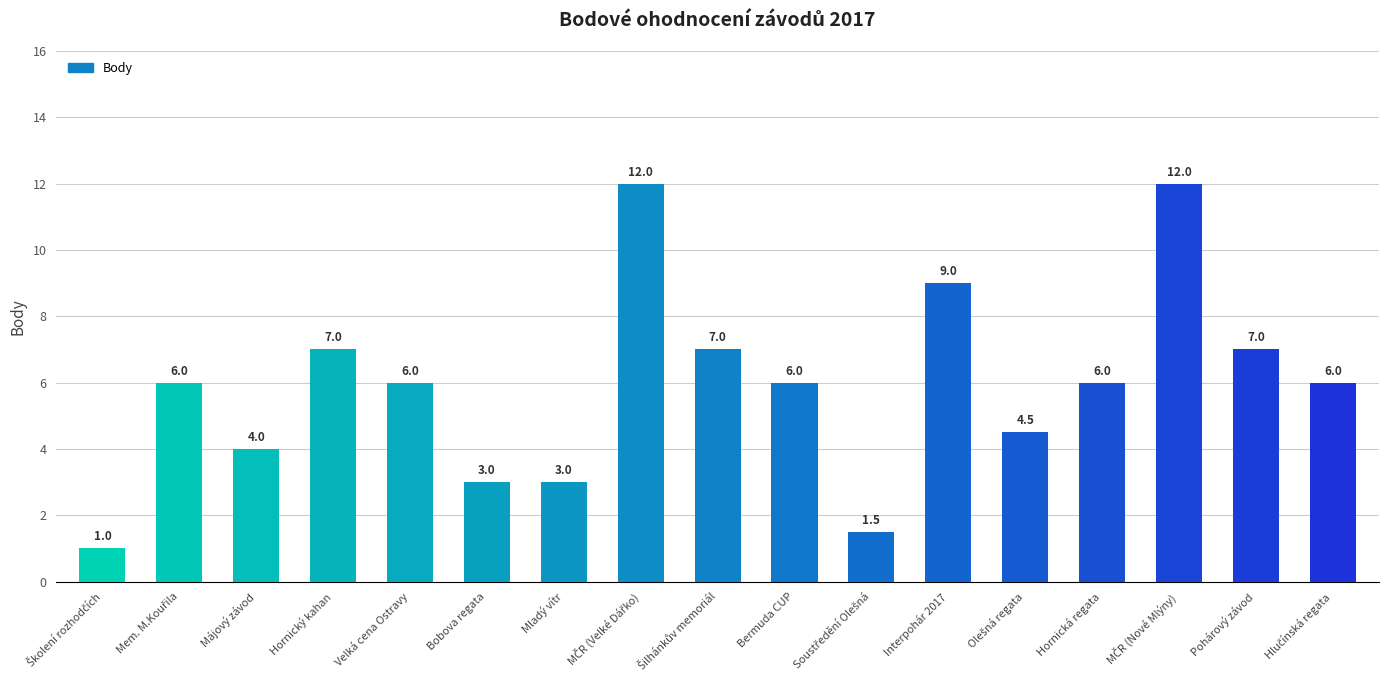

What is the value of the 6th bar from the left?

3.0